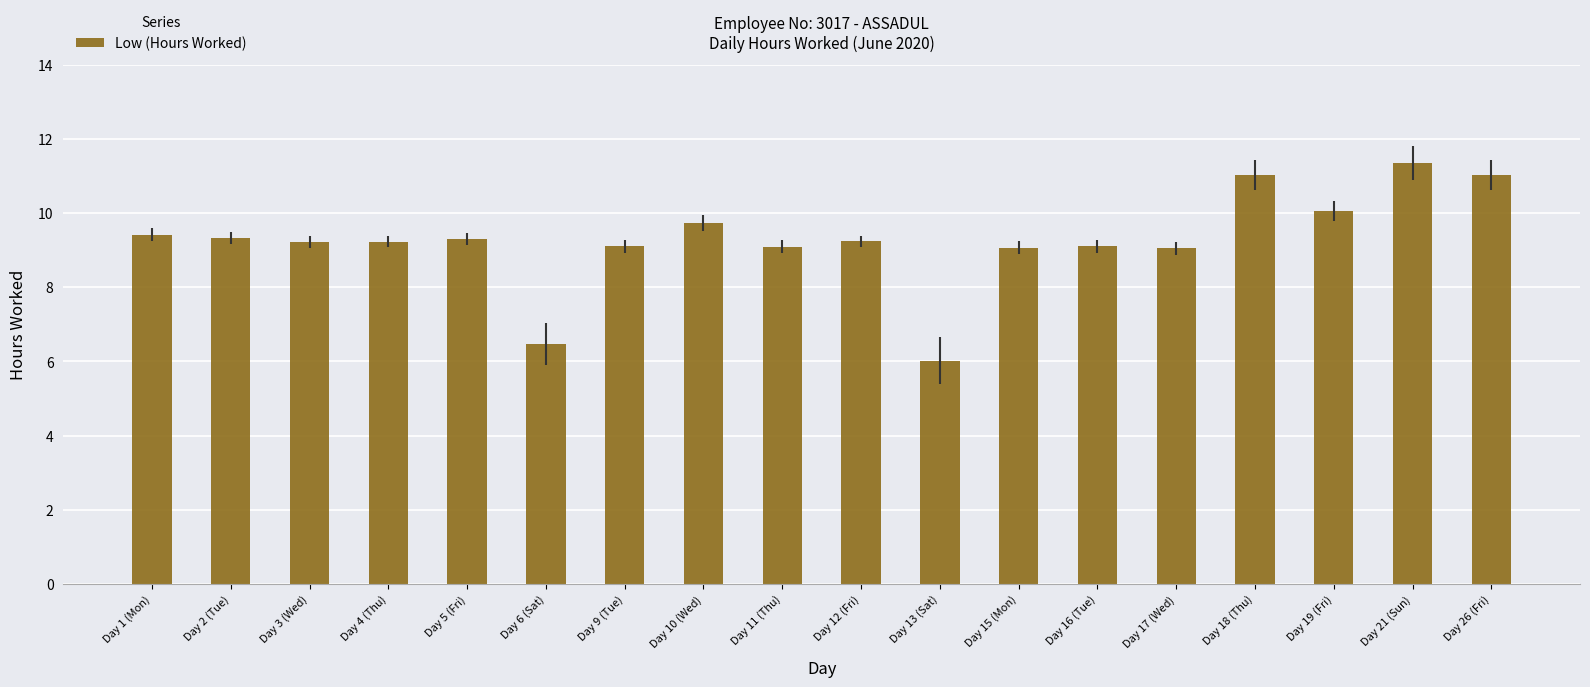

What is the sum of the values at Day 4 (Thu) and Day 19 (Fri)?

19.3